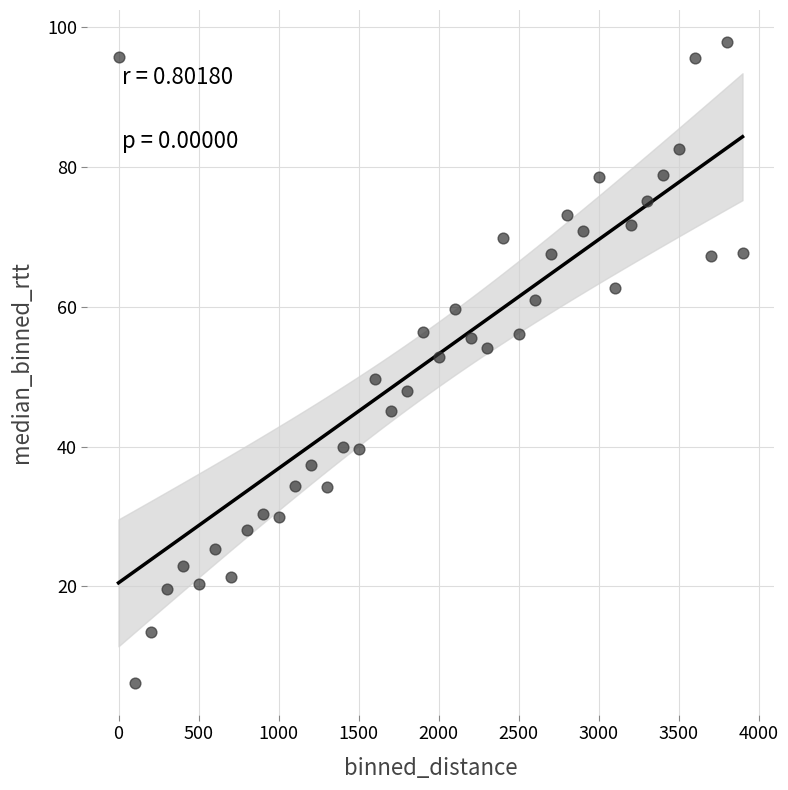

What is the range of X values (max minus min)?

3900.0